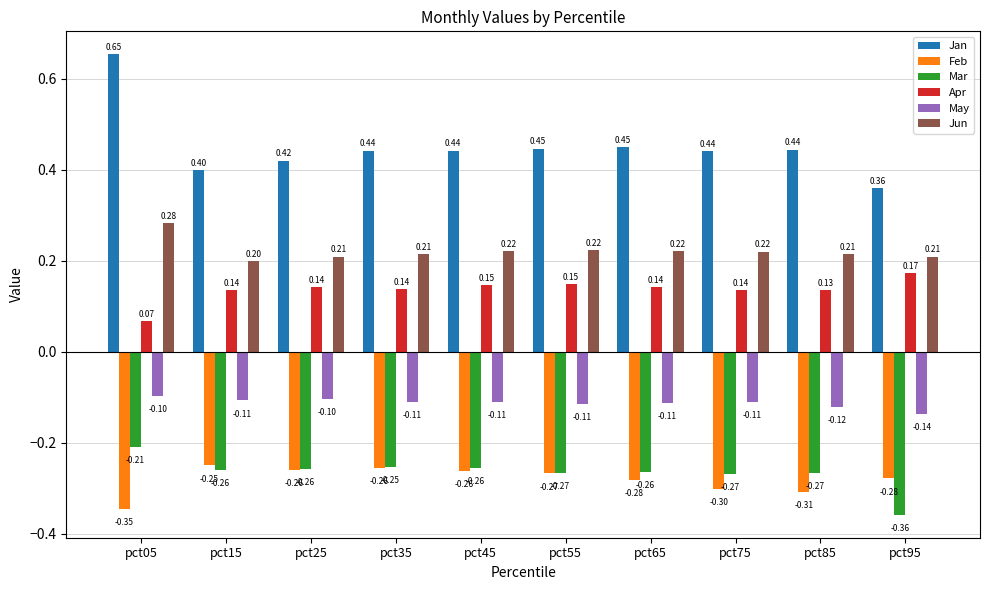

The value of Jan at pct55 is 0.2. True or false?

False